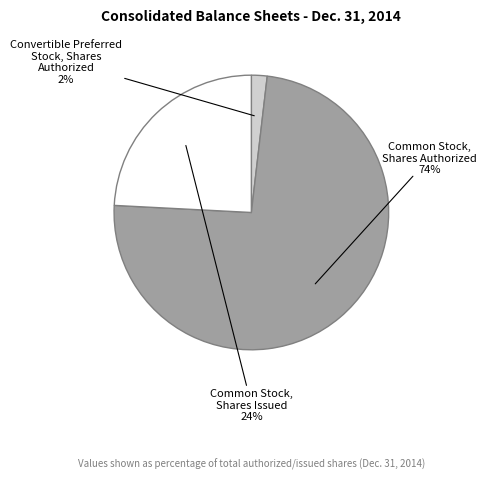

Which slice is the largest?

Common Stock, Shares Authorized